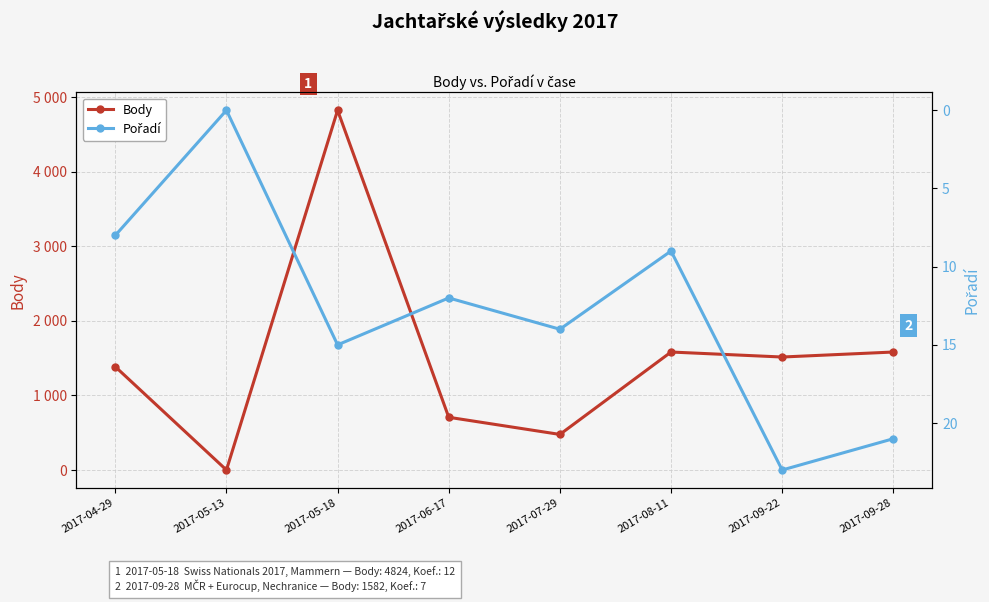

What is the sum of the Body values at 2017-06-17 and 2017-05-18?

5531